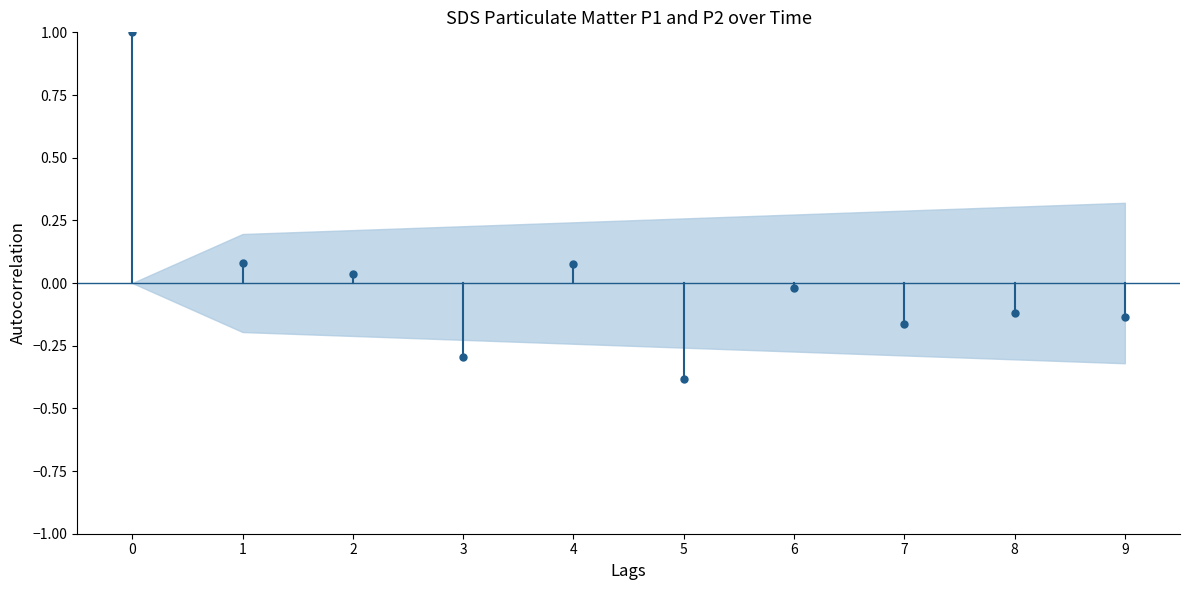

True or false: the data shows -0.7 at 5.

False